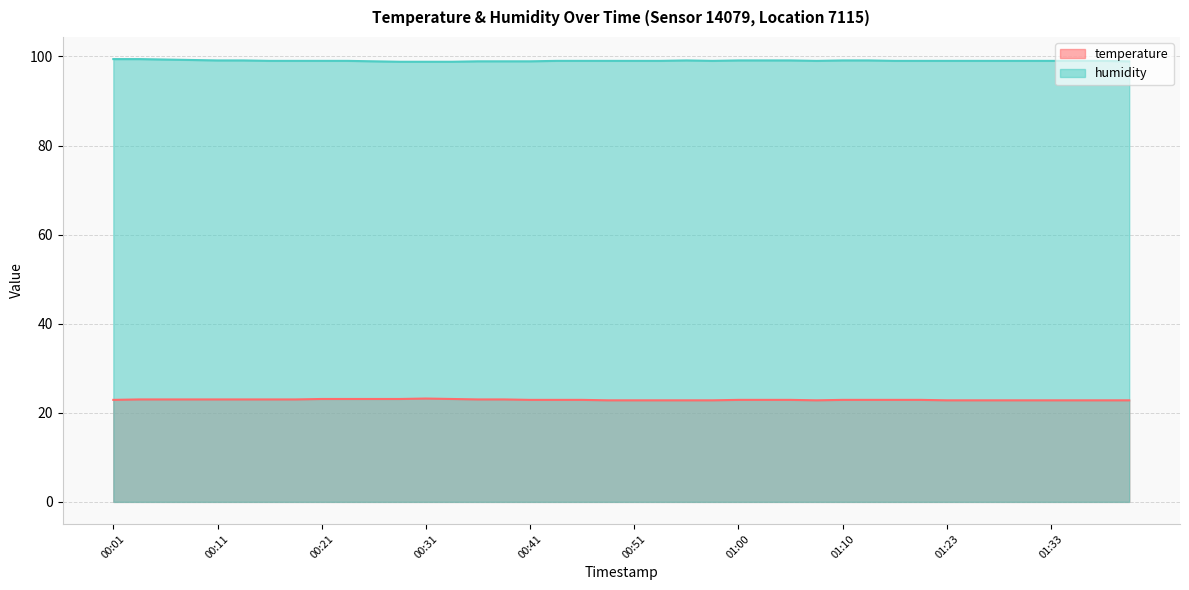

What is the label of the 35th point from the left?

01:28